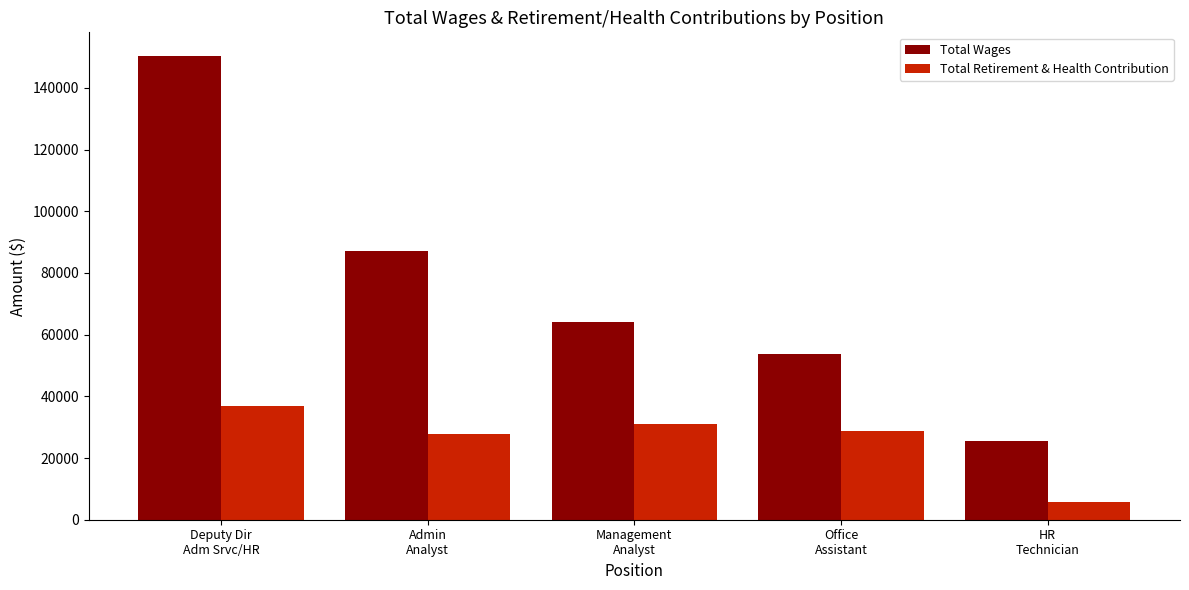

Which category has the highest value across all series?

Deputy Dir
Adm Srvc/HR